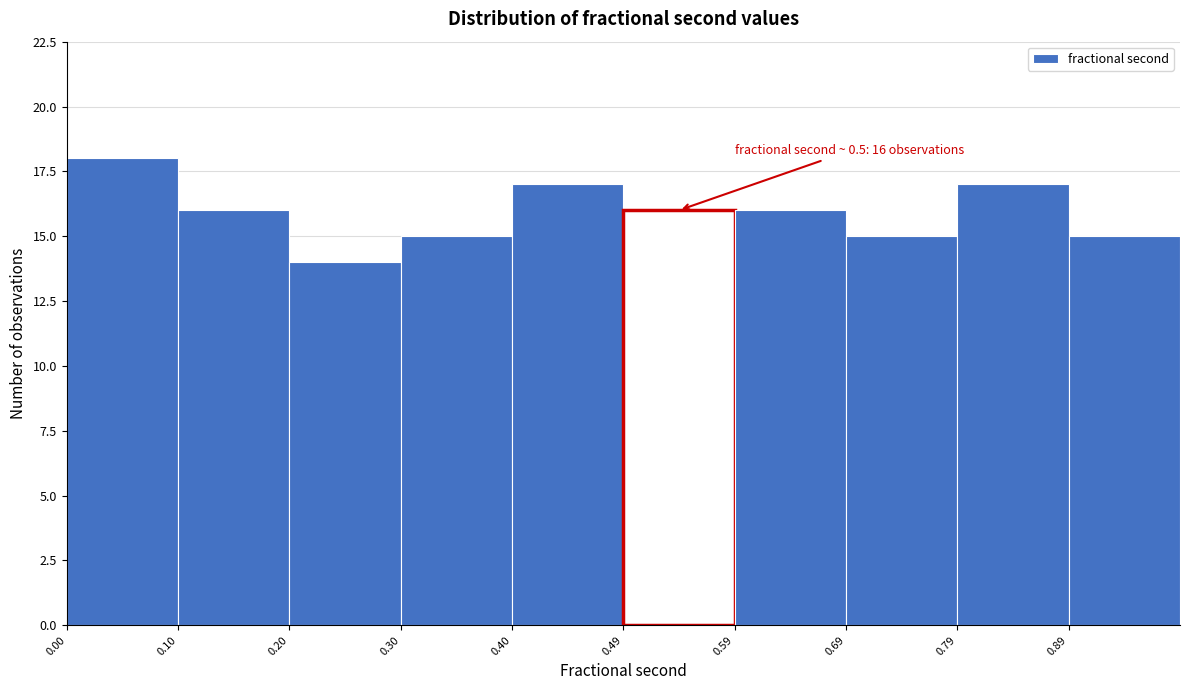

Which range on the x-axis has the tallest bar?

0.00 to 0.10